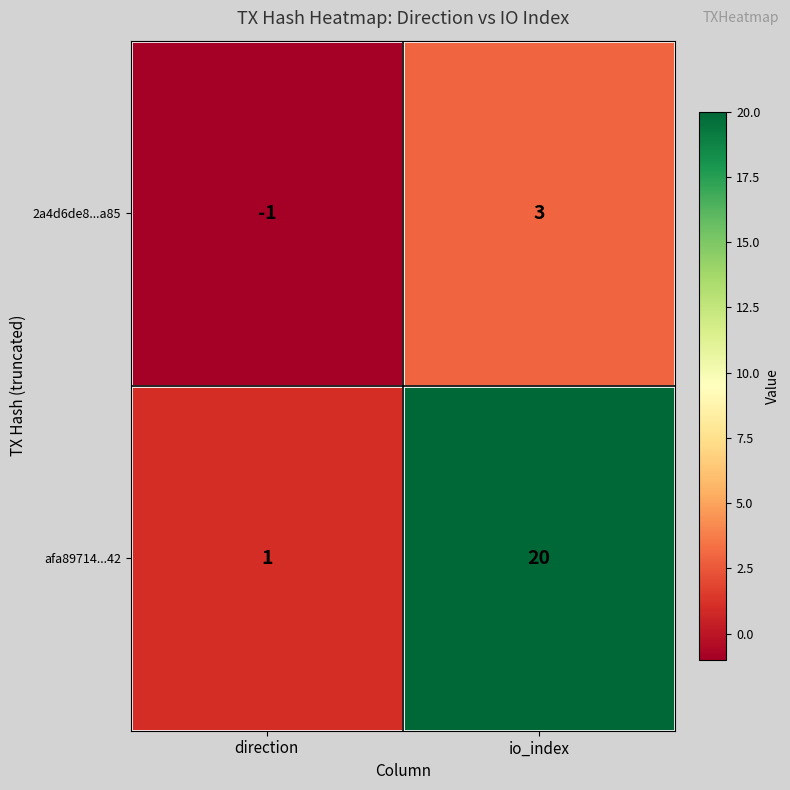

How many positive values does the 2a4d6de8...a85 series have?

1